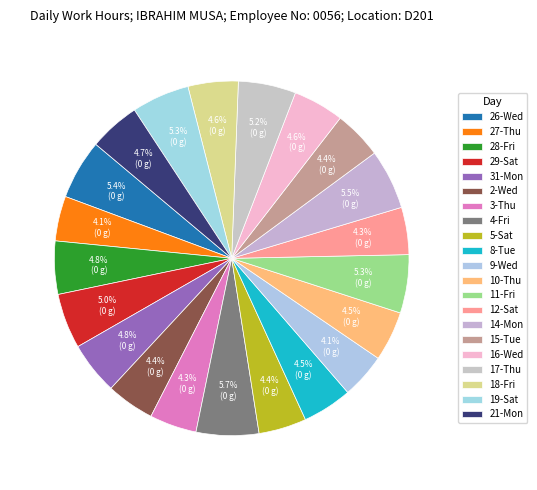

Which slice is the smallest?

27-Thu